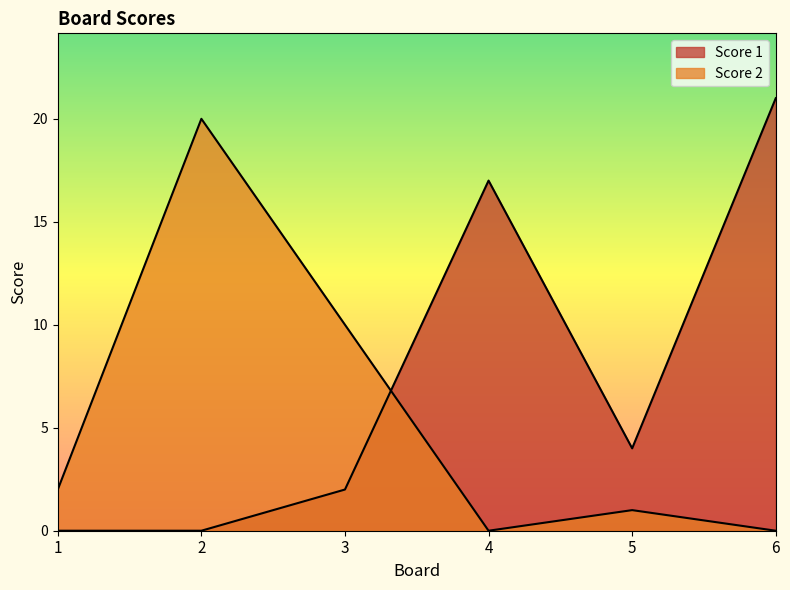

What is the total value across all series at 5?

5